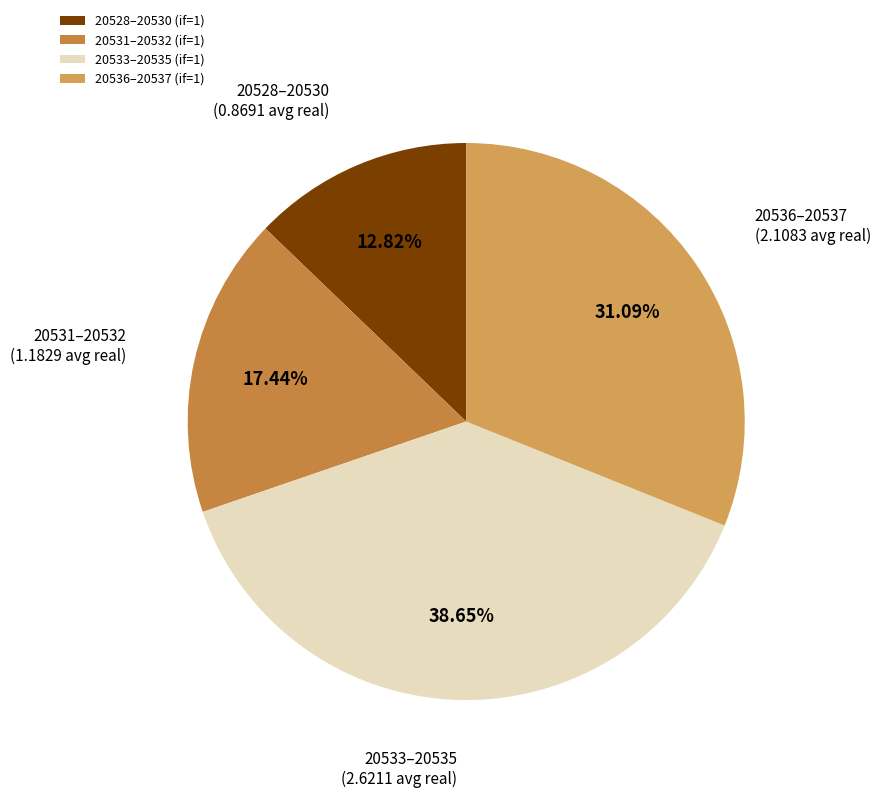

How many segments does this pie chart have?

4